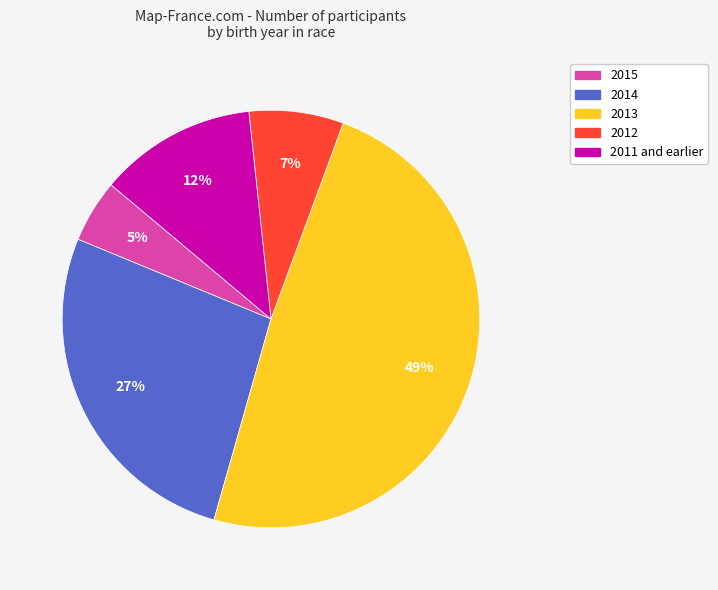

To the nearest percent, what is the difference between the 2014 and 2012 slice percentages?

20%